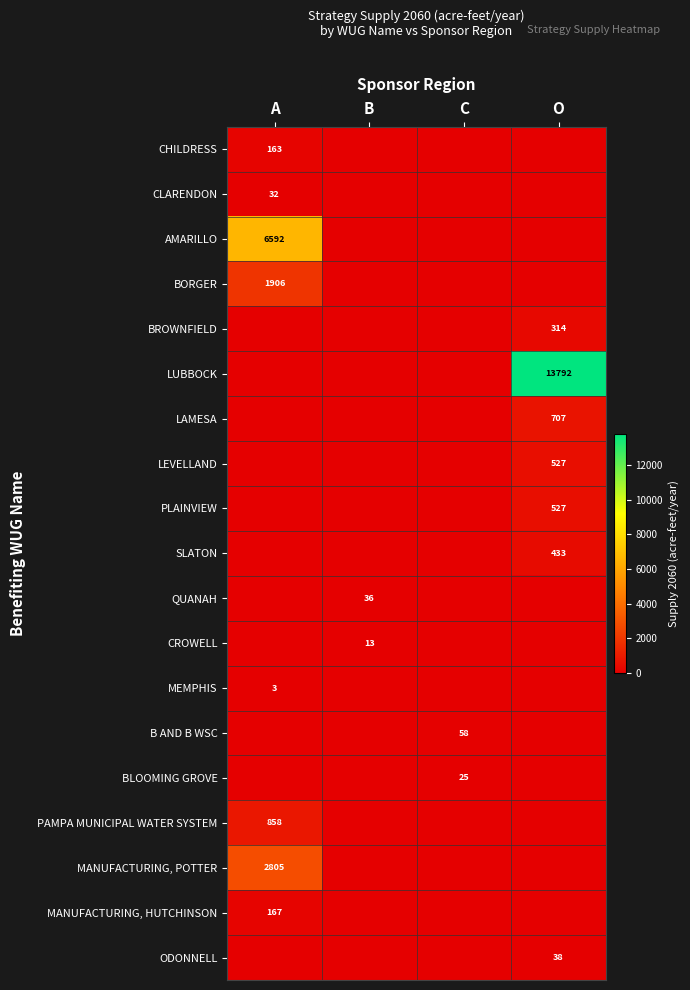

Between O and A, which is larger?

A